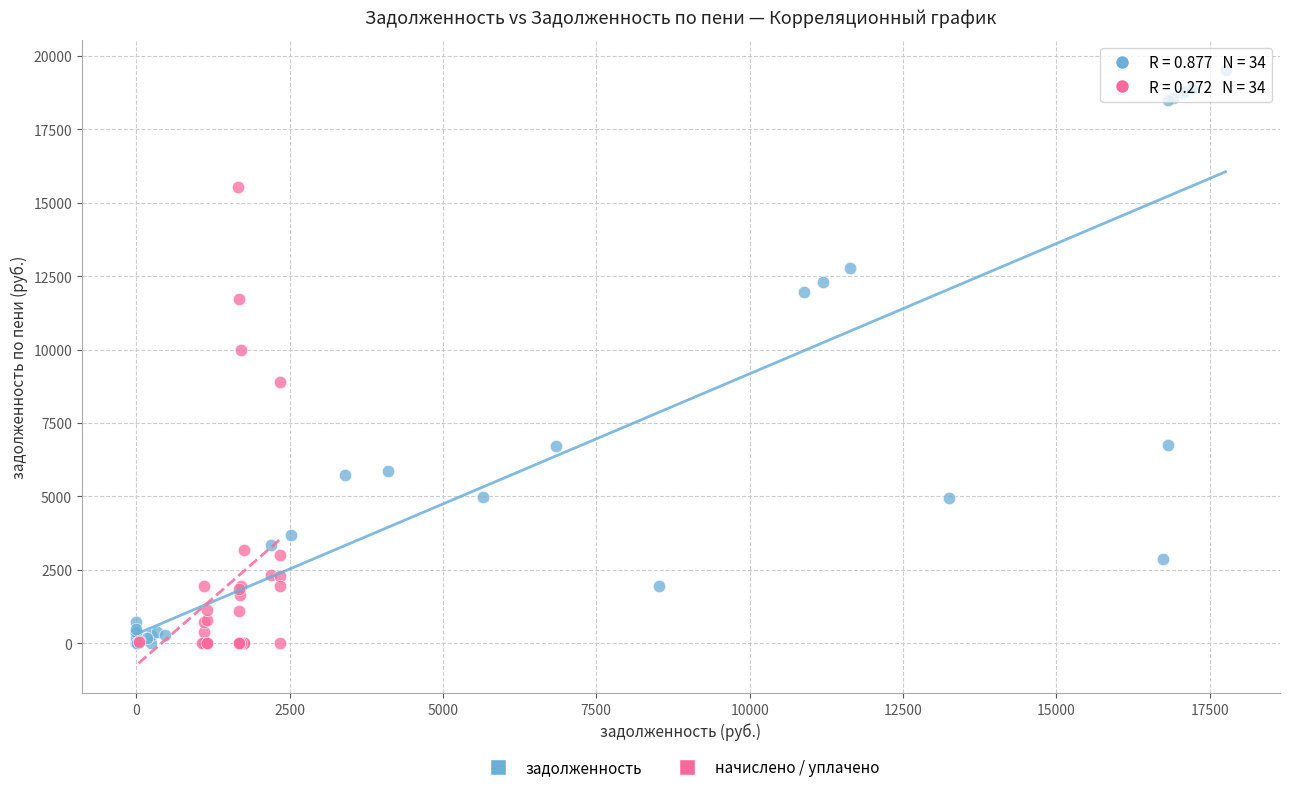

Which series has the largest Y range (max minus min)?

задолженность